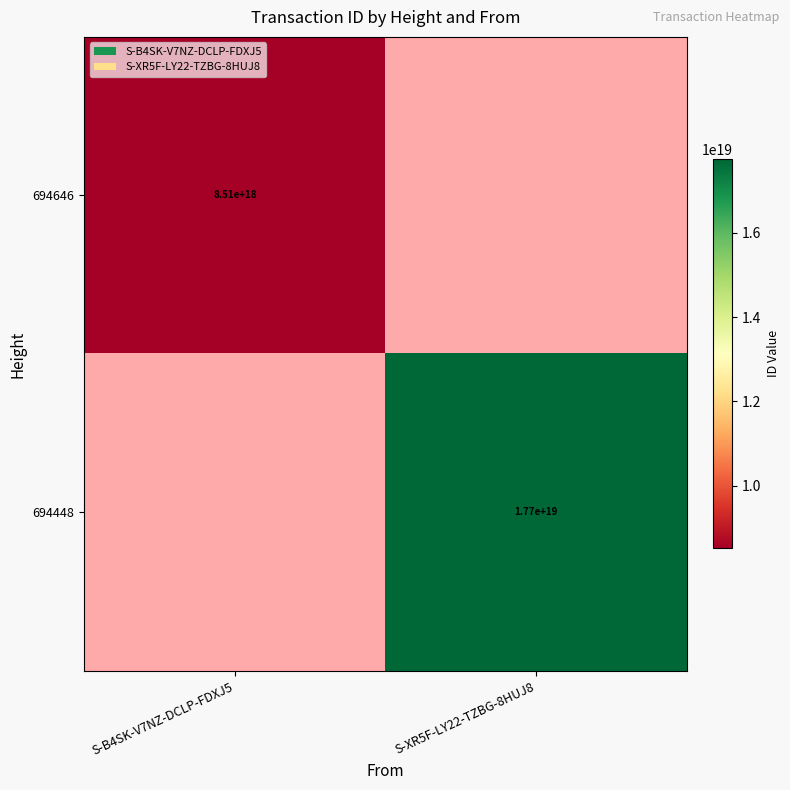

What is the spread (max minus min) of values at S-XR5F-LY22-TZBG-8HUJ8?

17741234924727572480